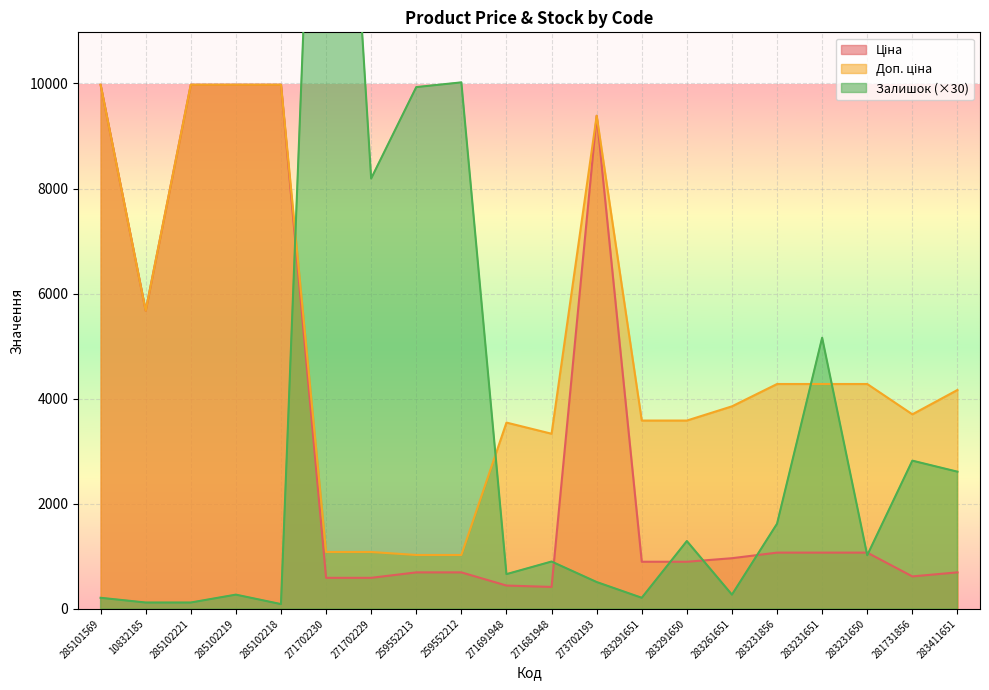

What is the minimum value shown in the chart?

90.0